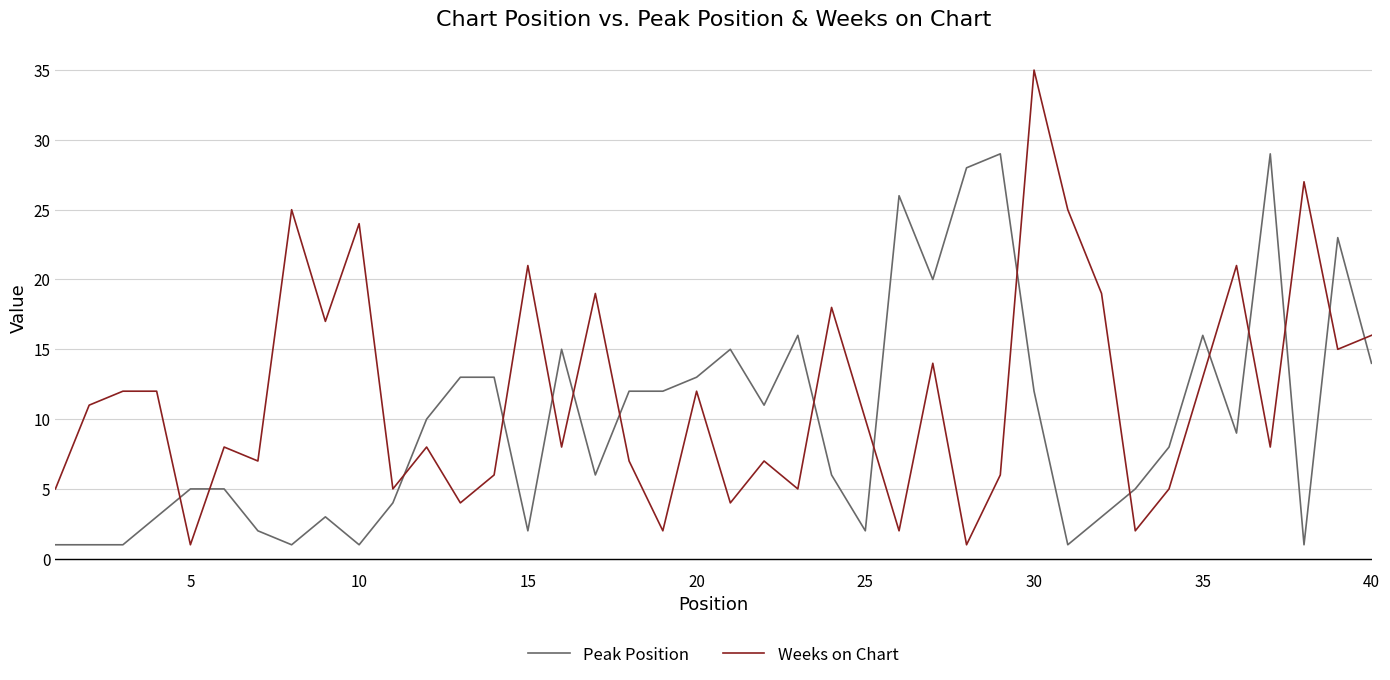

Which series has the widest spread of values?

Weeks on Chart